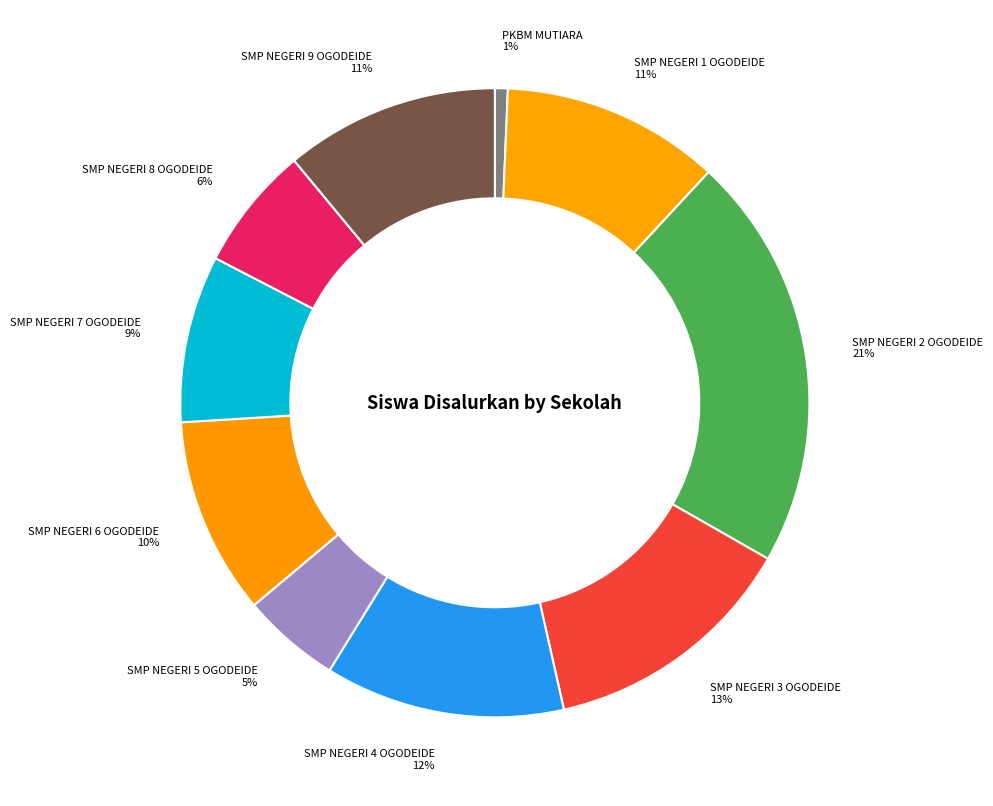

How many slices are in this pie chart?

10